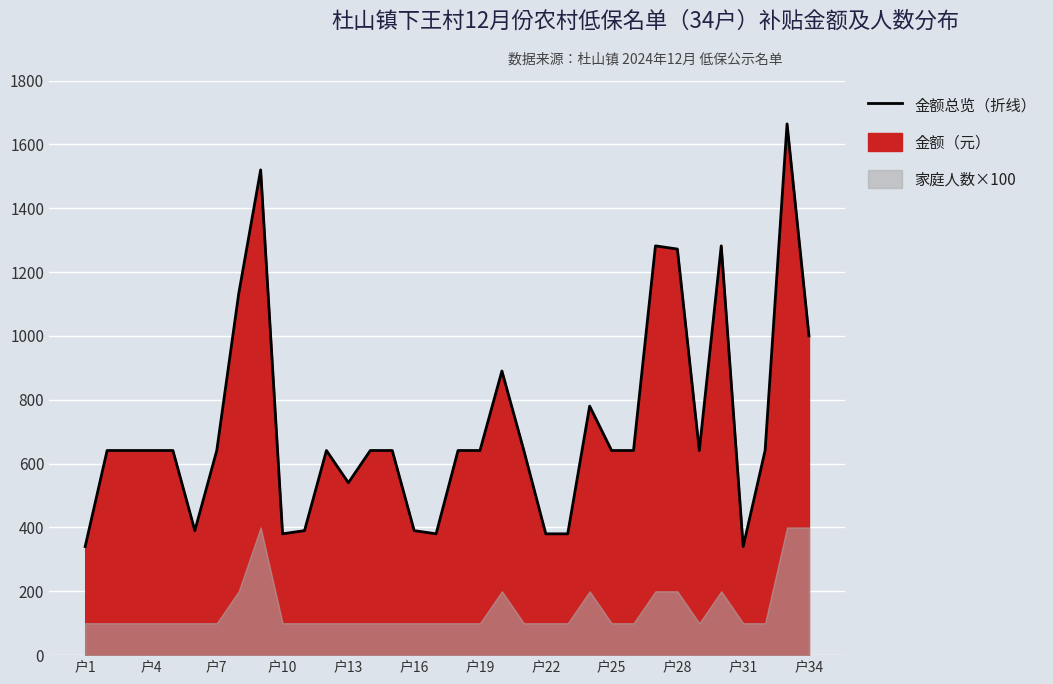

What is the average value?

716